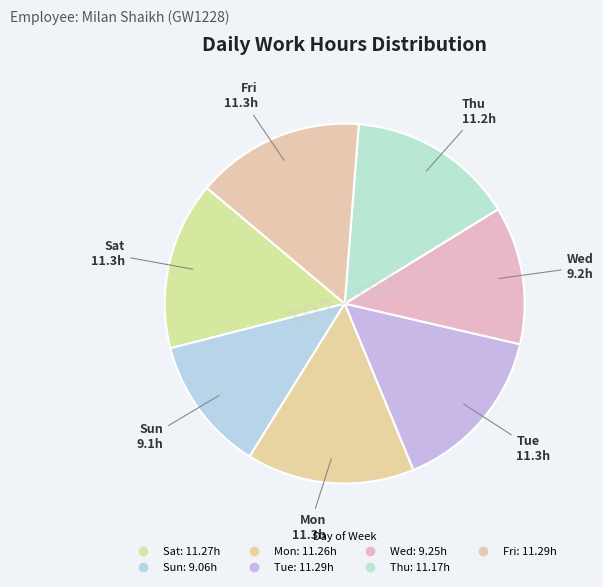

How many segments does this pie chart have?

7